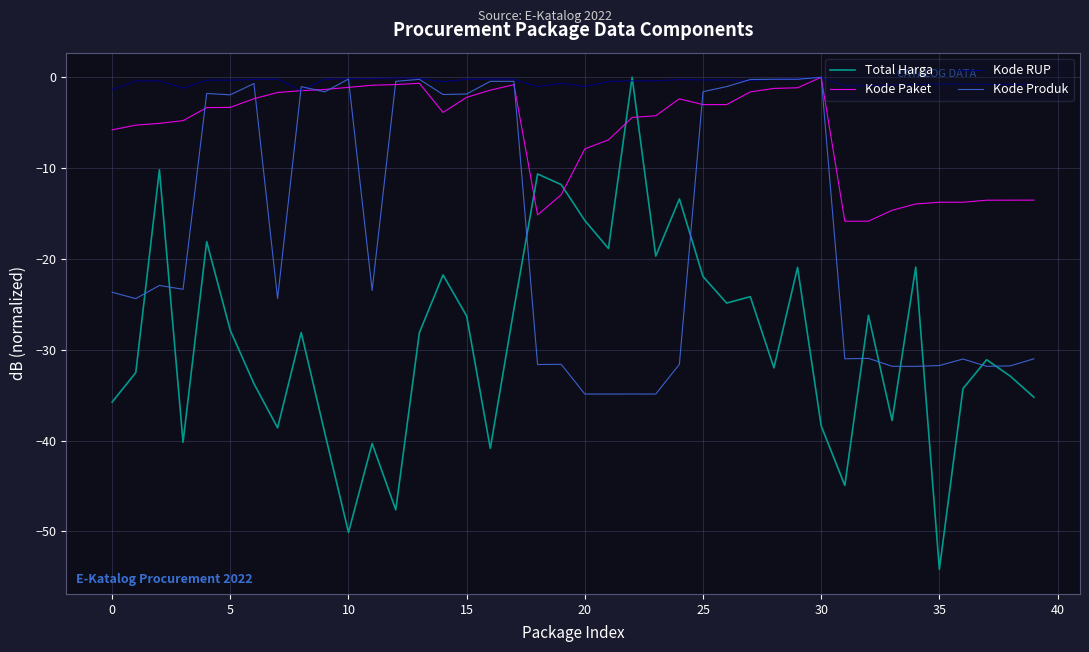

True or false: Kode Paket and Total Harga cross at least once.

True